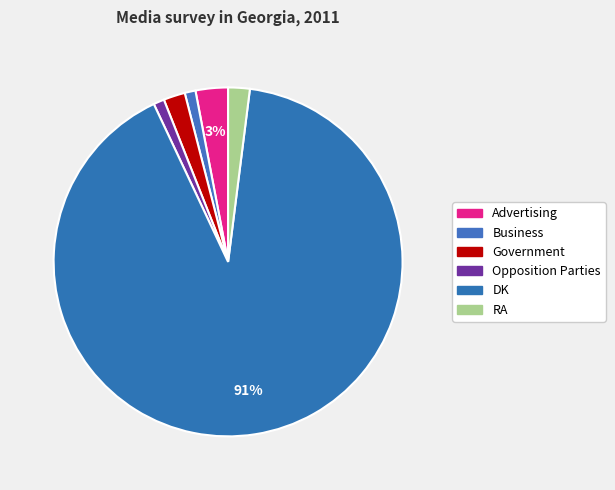

Does Opposition Parties represent more than half of the total?

No